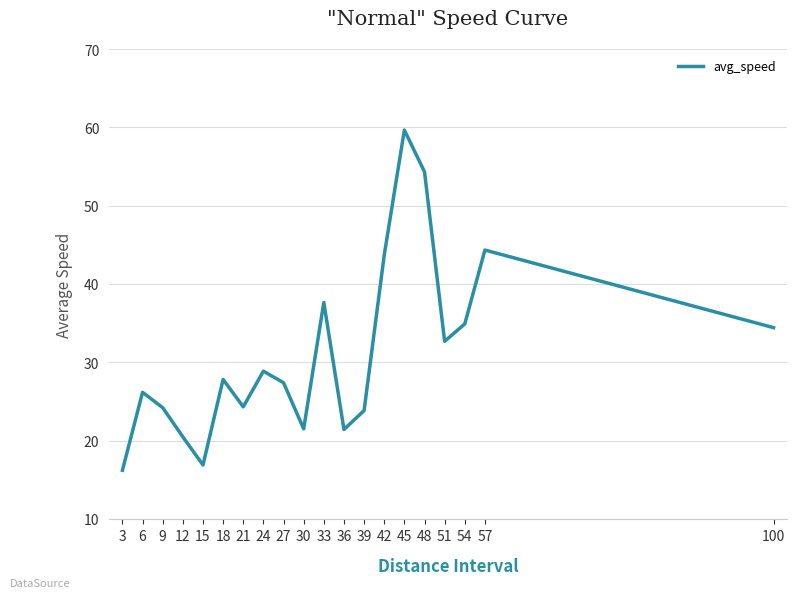

What value does the data have at 30?

21.5